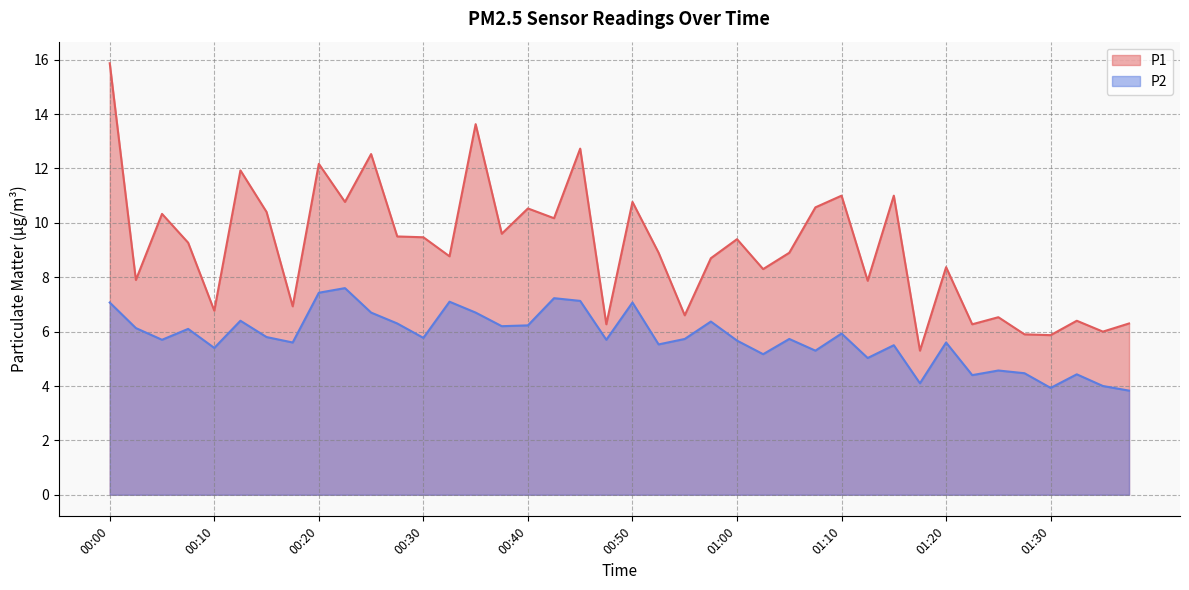

Reading right to left, list all the values displayed in this chart.

P1: 01:37=6.3	01:35=6.0	01:32=6.4	01:30=5.9	01:27=5.9	01:25=6.5	01:22=6.3	01:20=8.4	01:18=5.3	01:15=11.0	01:13=7.9	01:10=11.0	01:08=10.6	01:05=8.9	01:03=8.3	01:00=9.4	00:58=8.7	00:55=6.6	00:53=8.9	00:50=10.8	00:48=6.3	00:45=12.7	00:43=10.2	00:40=10.5	00:38=9.6	00:35=13.6	00:33=8.8	00:30=9.5	00:28=9.5	00:25=12.5	00:23=10.8	00:20=12.2	00:18=6.9	00:15=10.4	00:13=11.9	00:10=6.8	00:08=9.3	00:05=10.3	00:03=7.9	00:00=15.9
P2: 01:37=3.8	01:35=4.0	01:32=4.4	01:30=3.9	01:27=4.5	01:25=4.6	01:22=4.4	01:20=5.6	01:18=4.1	01:15=5.5	01:13=5.0	01:10=5.9	01:08=5.3	01:05=5.7	01:03=5.2	01:00=5.7	00:58=6.4	00:55=5.7	00:53=5.5	00:50=7.1	00:48=5.7	00:45=7.1	00:43=7.2	00:40=6.2	00:38=6.2	00:35=6.7	00:33=7.1	00:30=5.8	00:28=6.3	00:25=6.7	00:23=7.6	00:20=7.4	00:18=5.6	00:15=5.8	00:13=6.4	00:10=5.4	00:08=6.1	00:05=5.7	00:03=6.1	00:00=7.1